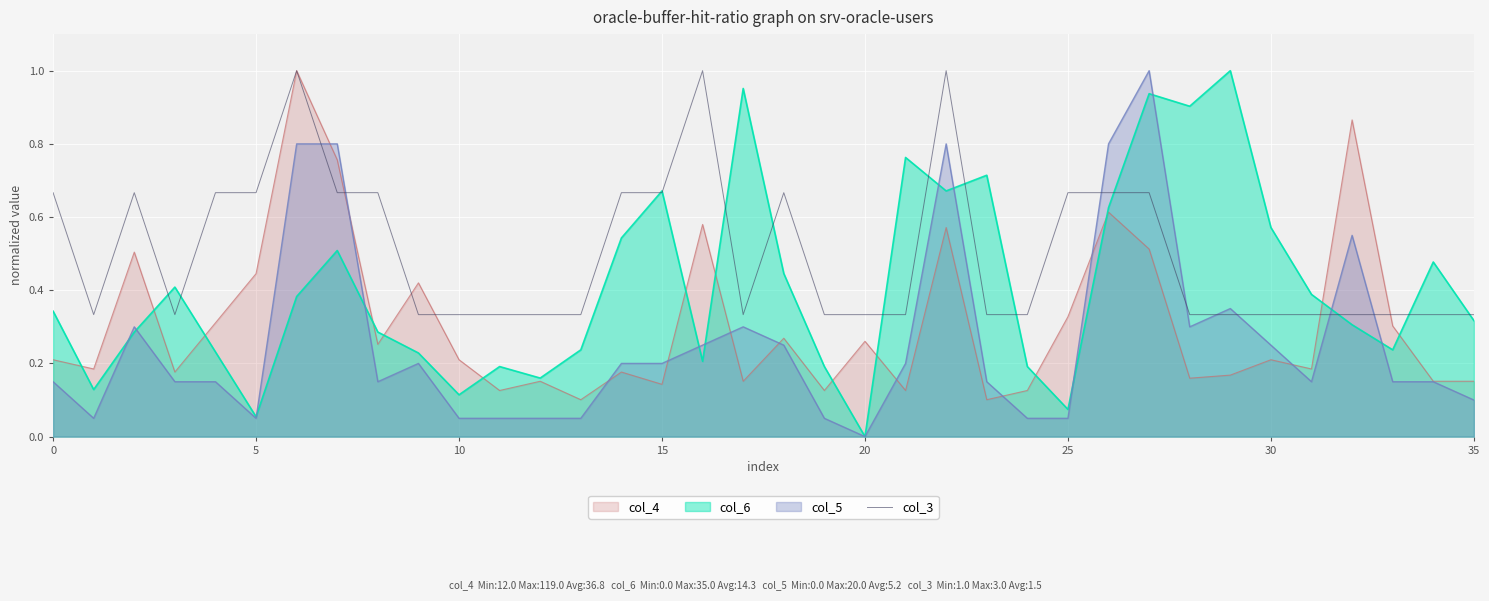

Count the values in the range 0 to 1.

36